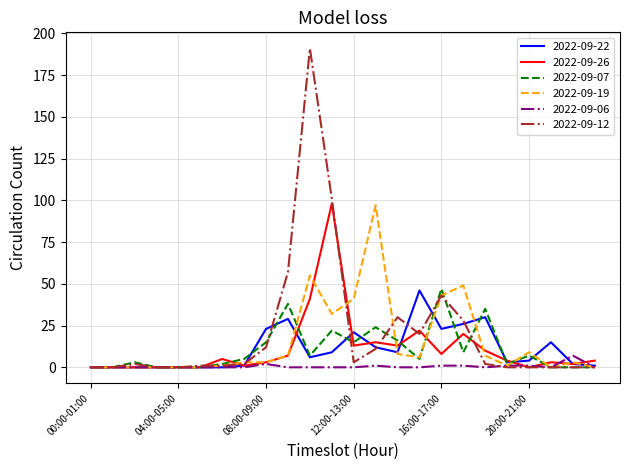

How many lines are shown in the chart?

6